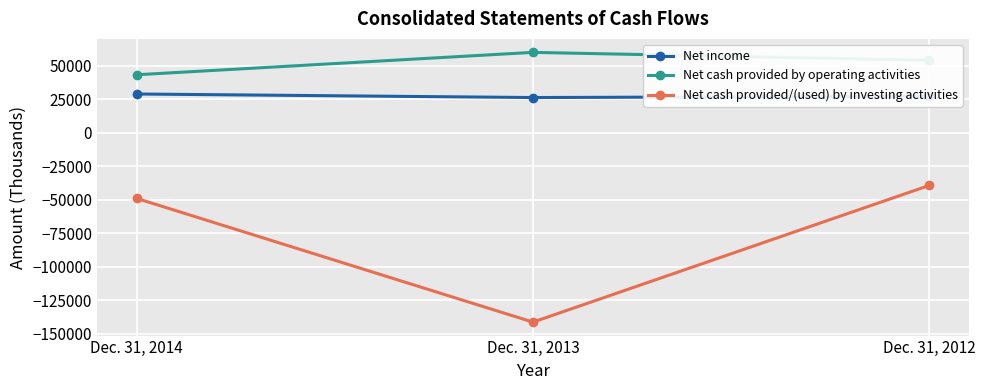

How many distinct data groups are displayed?

3